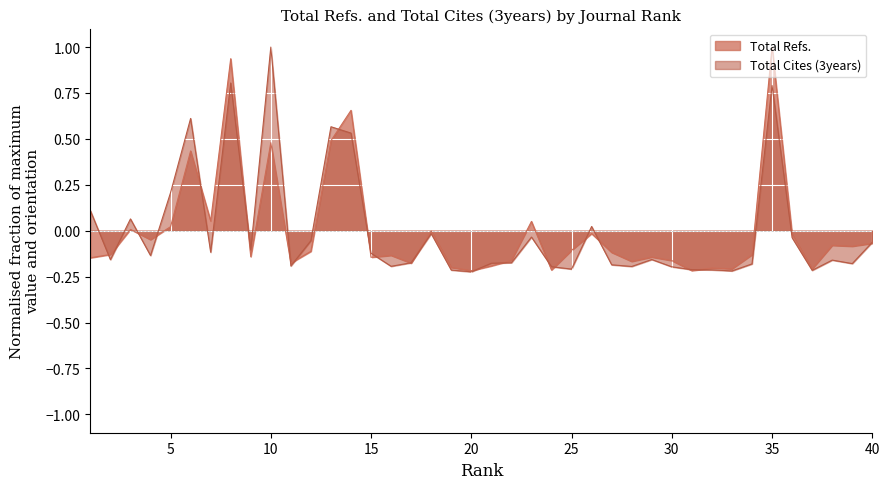

How many values in the Total Refs. series are below 0?

30